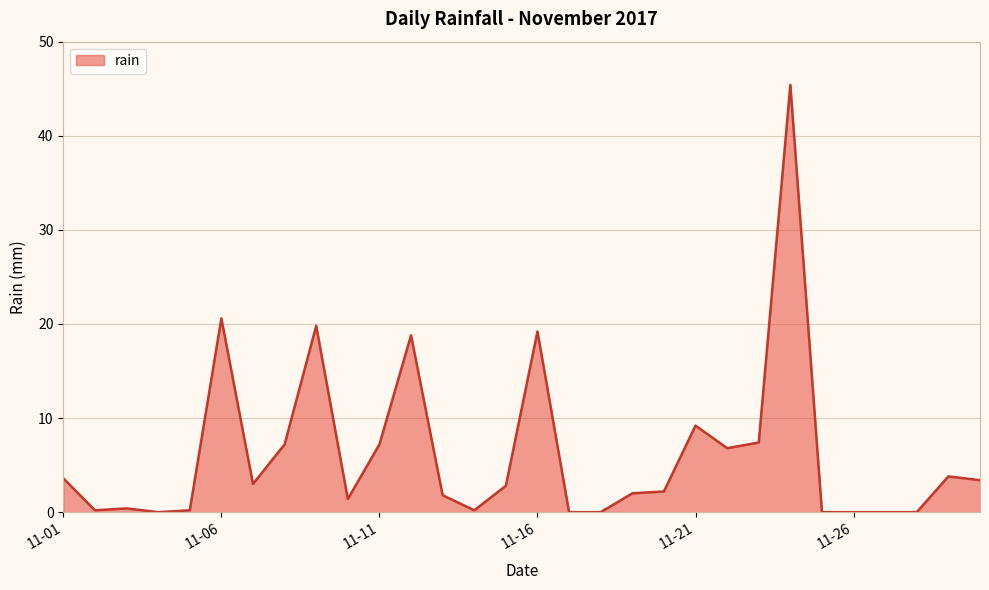

True or false: the data has more than 0 interior local peaks.

True